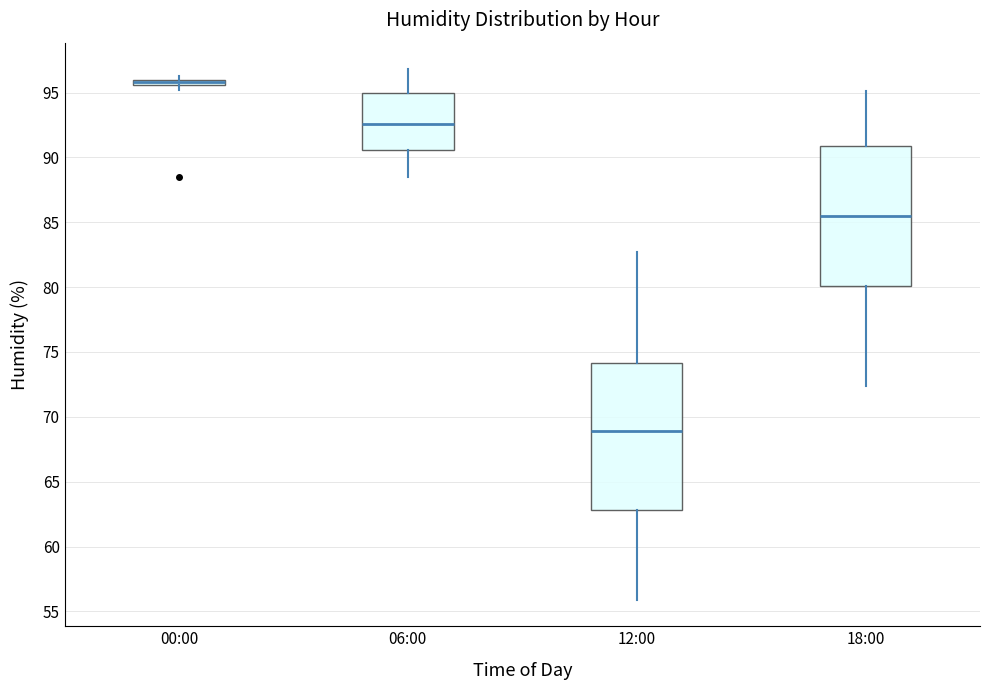

Which box's median line is the lowest?

12:00